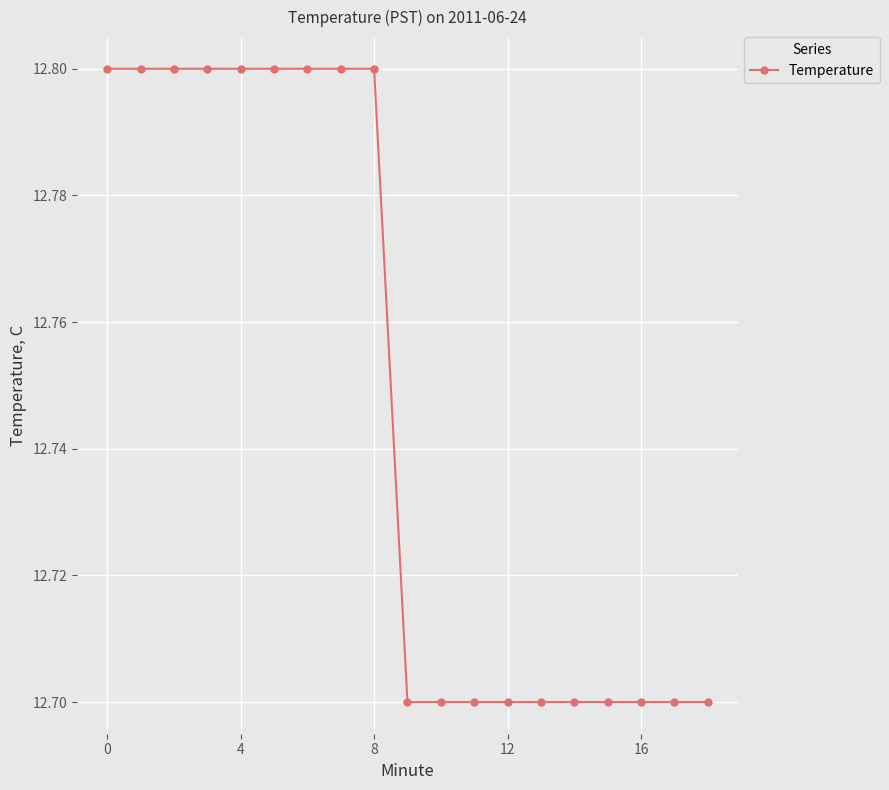

Reading left to right, extract all data points from this chart.

12.8	12.8	12.8	12.8	12.8	12.8	12.8	12.8	12.8	12.7	12.7	12.7	12.7	12.7	12.7	12.7	12.7	12.7	12.7